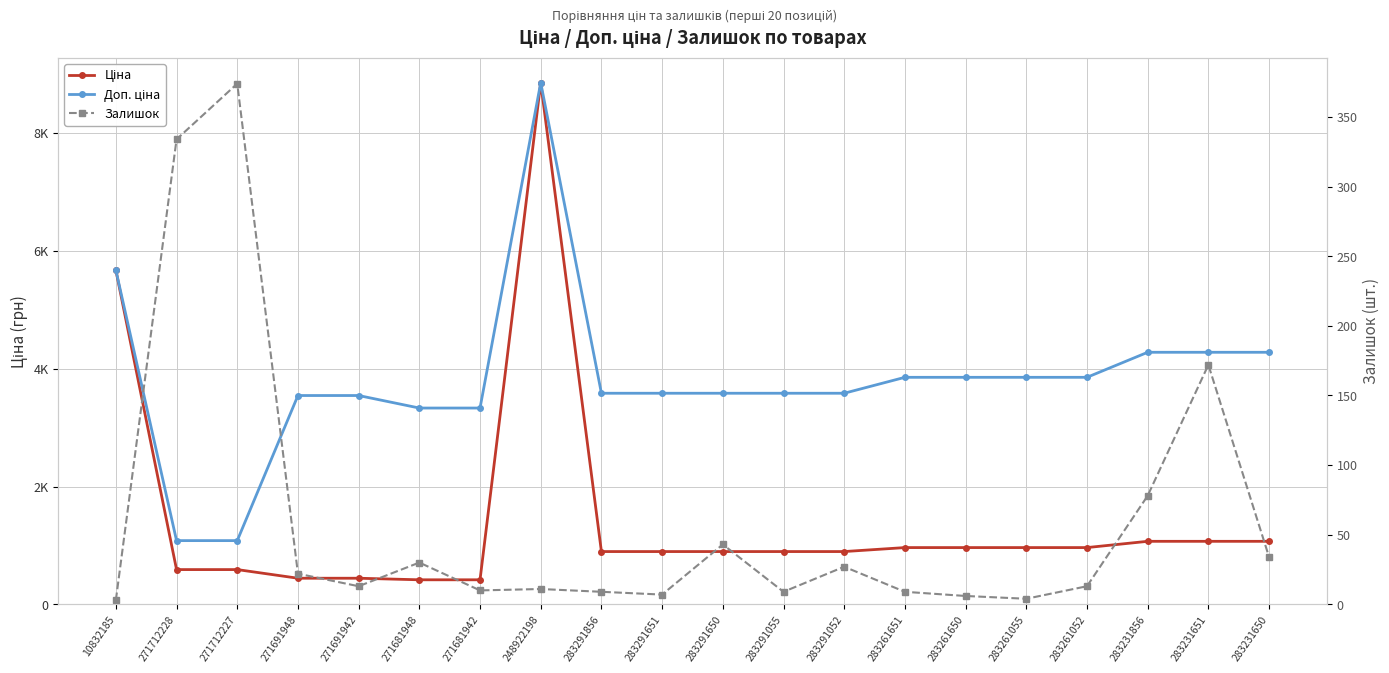

What position from the left is 283261055?

16